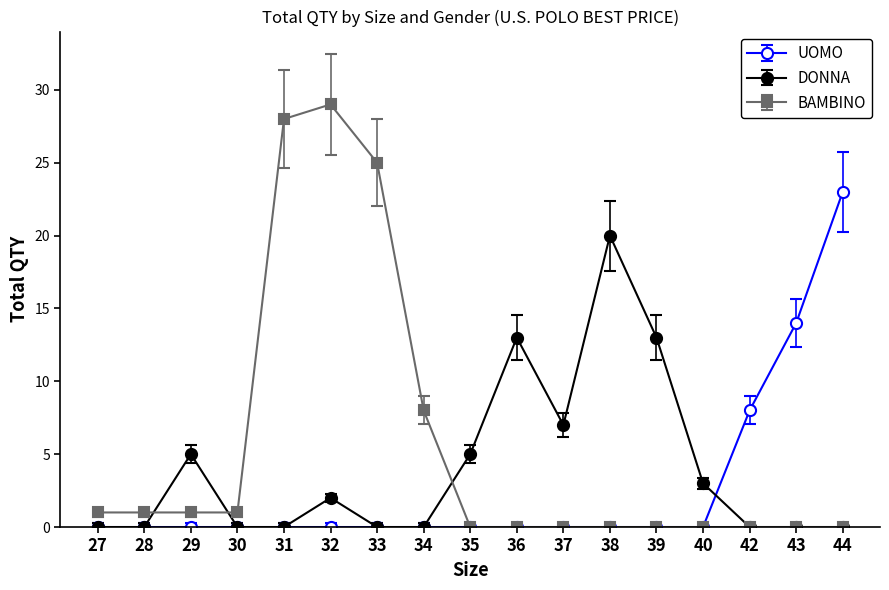

List the series in order of their peak value, highest first.

BAMBINO, UOMO, DONNA